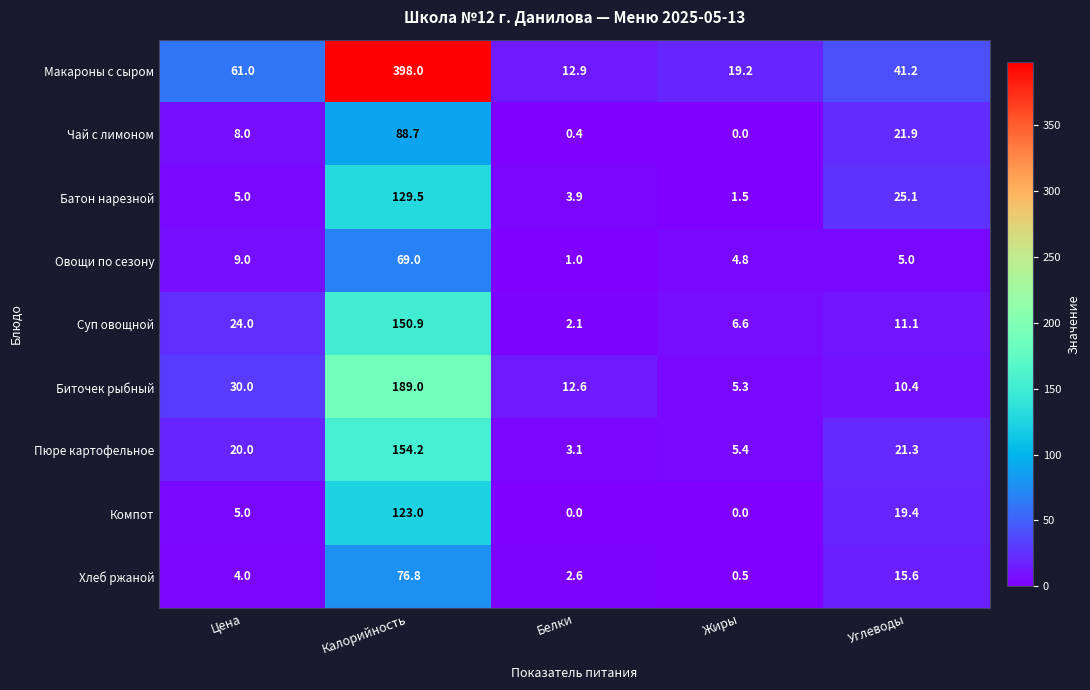

At how many categories does at least one series exceed 109?

1